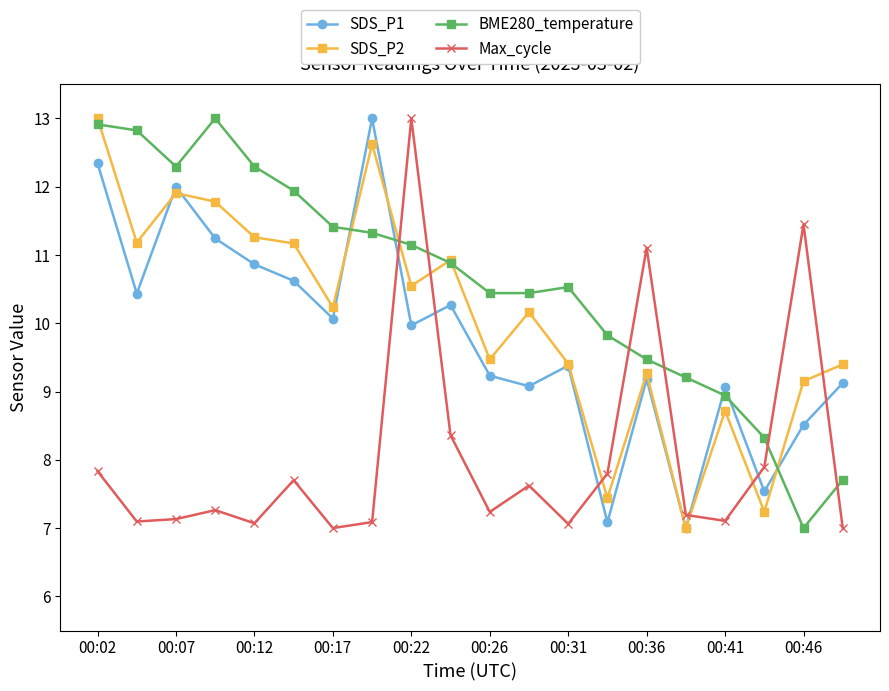

What is the maximum value for SDS_P2?

13.0